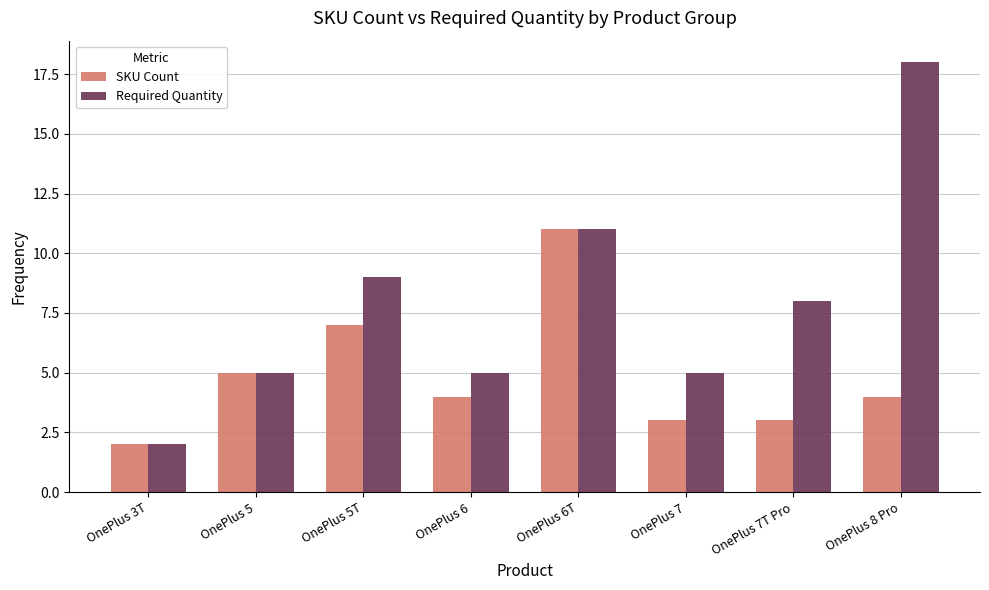

Count the number of categories in the chart.

8